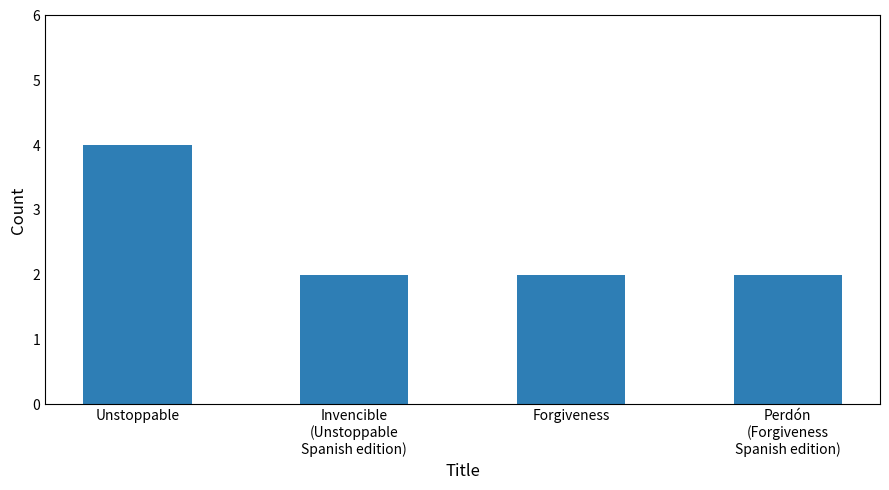

Approximately how many times larger is the value at Unstoppable compared to Forgiveness?

2.0